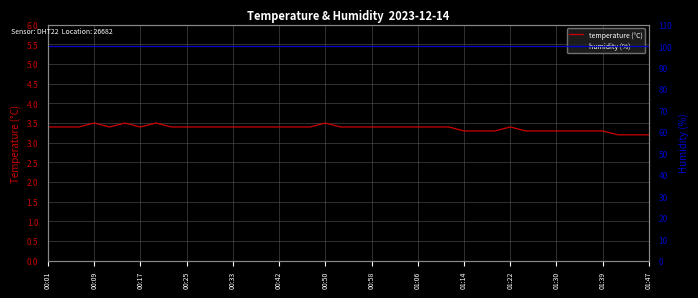

True or false: humidity (%) and temperature (°C) intersect in this chart.

False